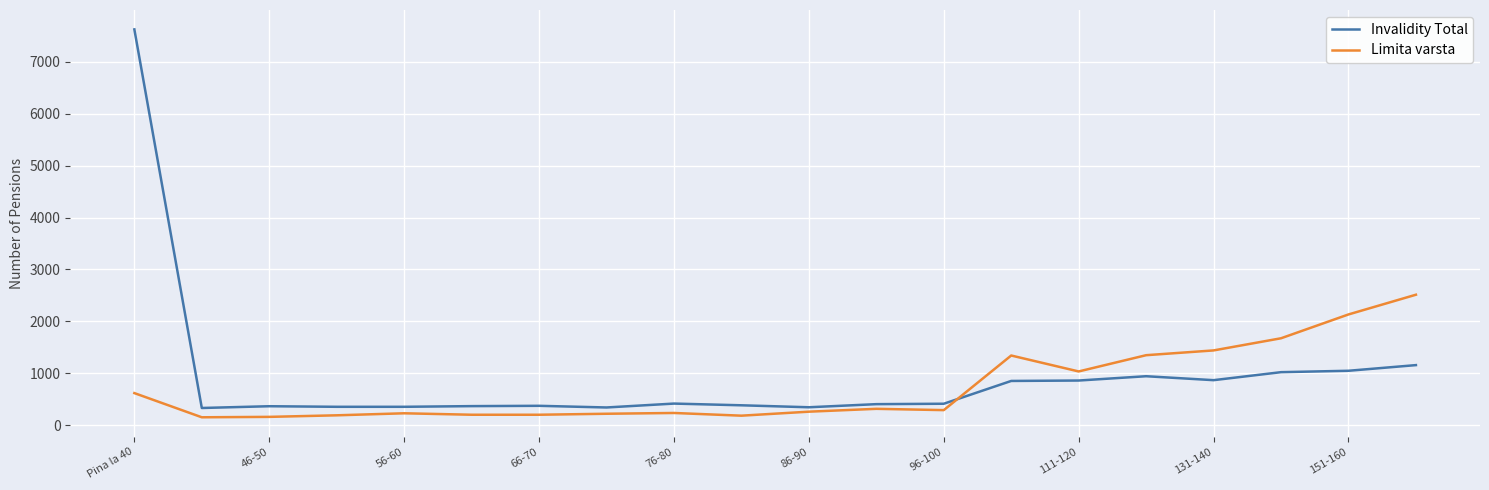

What is the sum of all Limita varsta values?

14739